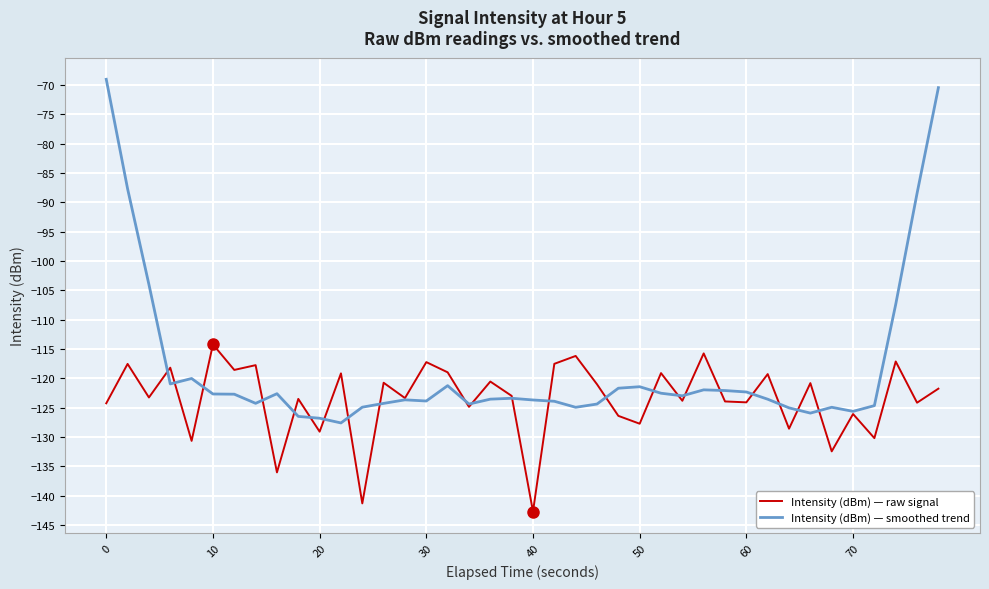

What is the difference between the second highest and minimum values in the Intensity (dBm) — raw signal series?

27.0